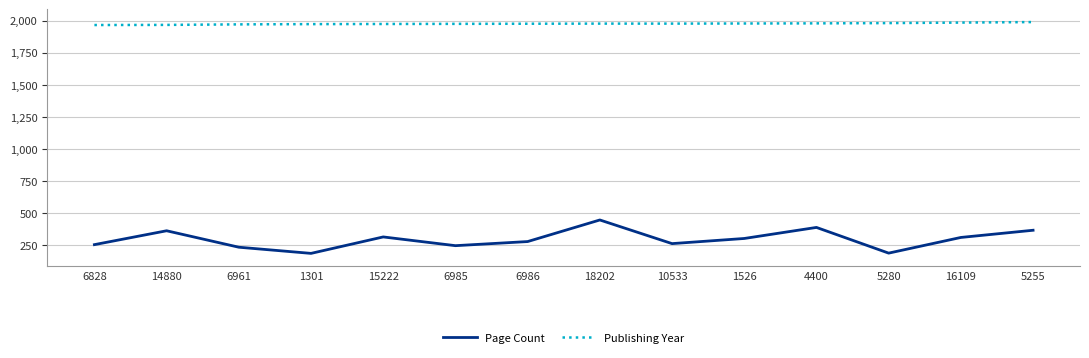

What is the minimum value for Page Count?

188